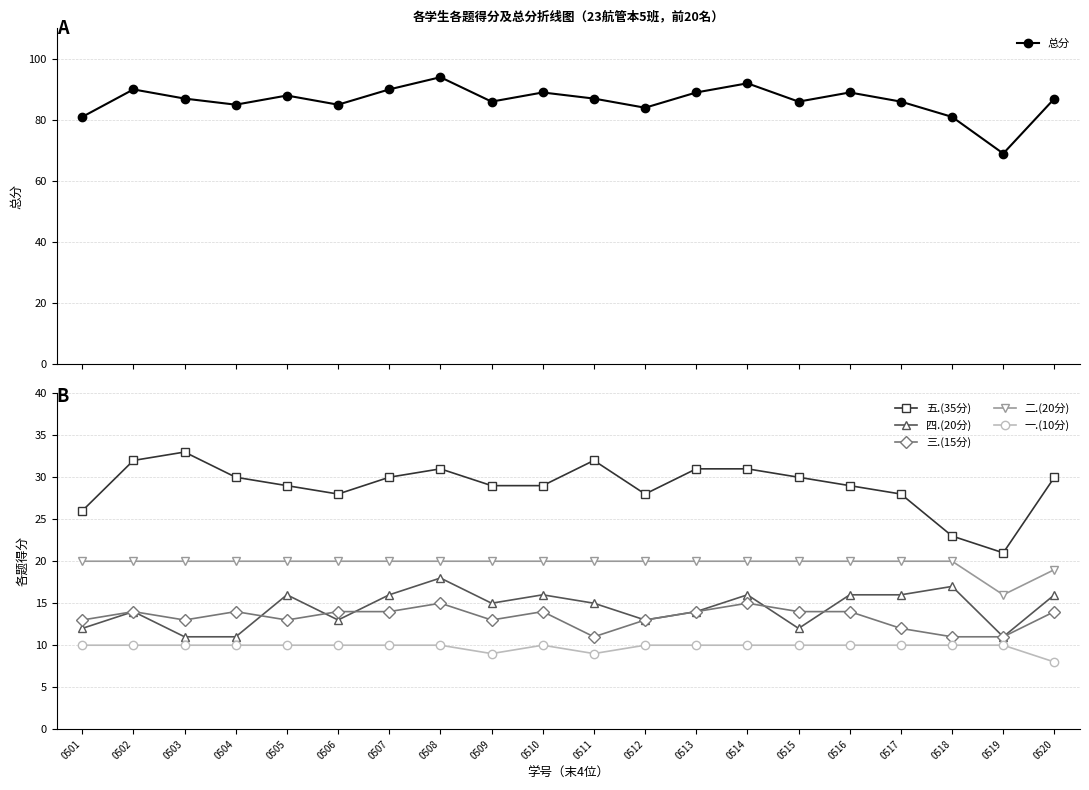

List the series in order of their peak value, highest first.

总分, 五.(35分), 二.(20分), 四.(20分), 三.(15分), 一.(10分)